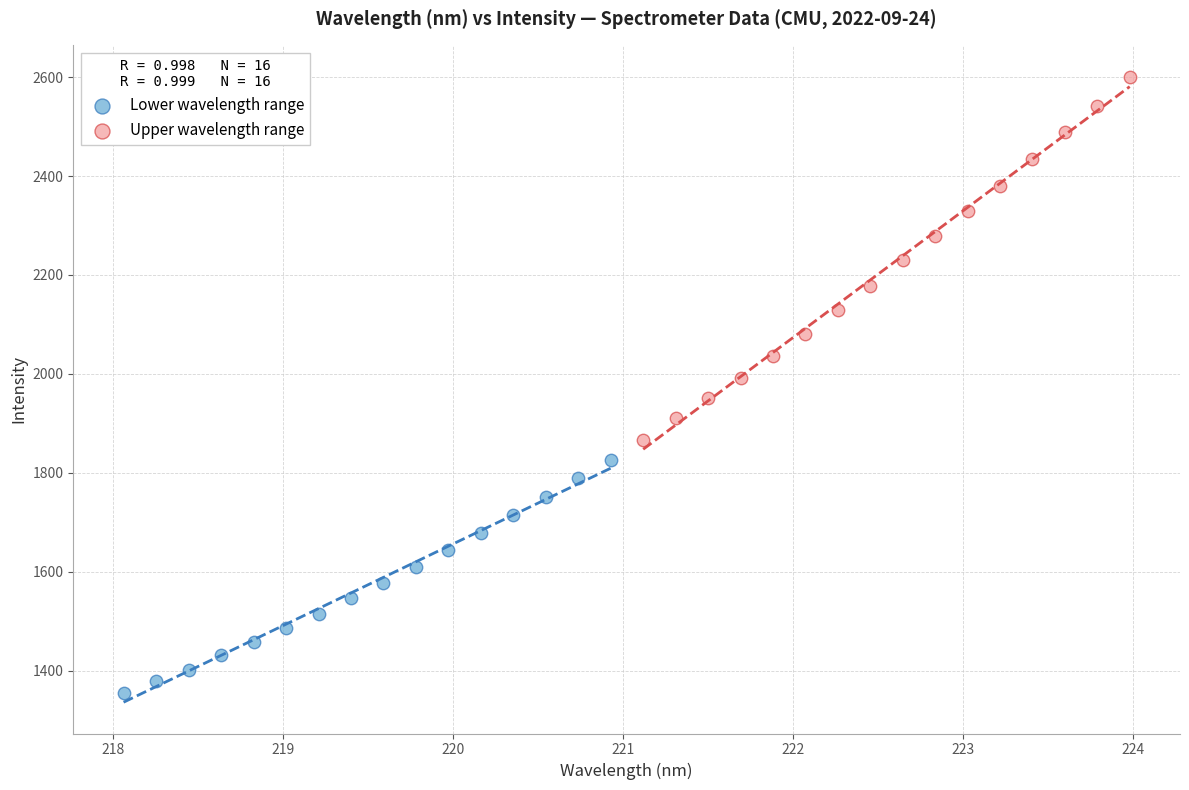

Which series has the largest Y range (max minus min)?

Upper wavelength range